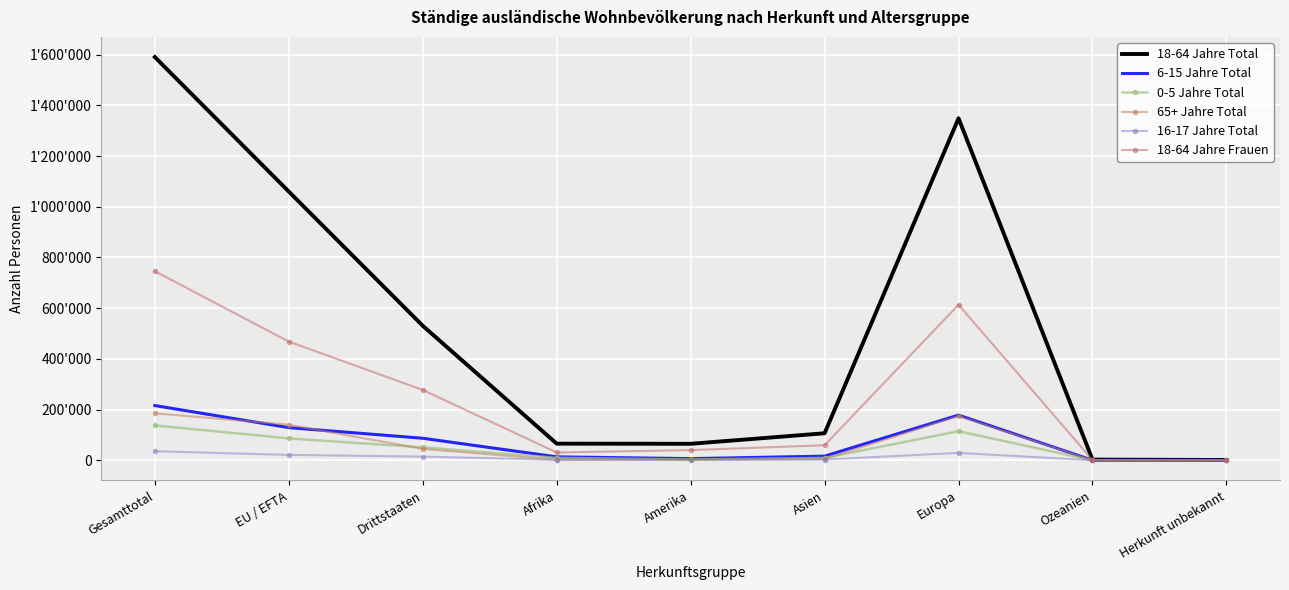

Is the value of 0-5 Jahre Total at Asien greater than the value of 16-17 Jahre Total at EU / EFTA?

No